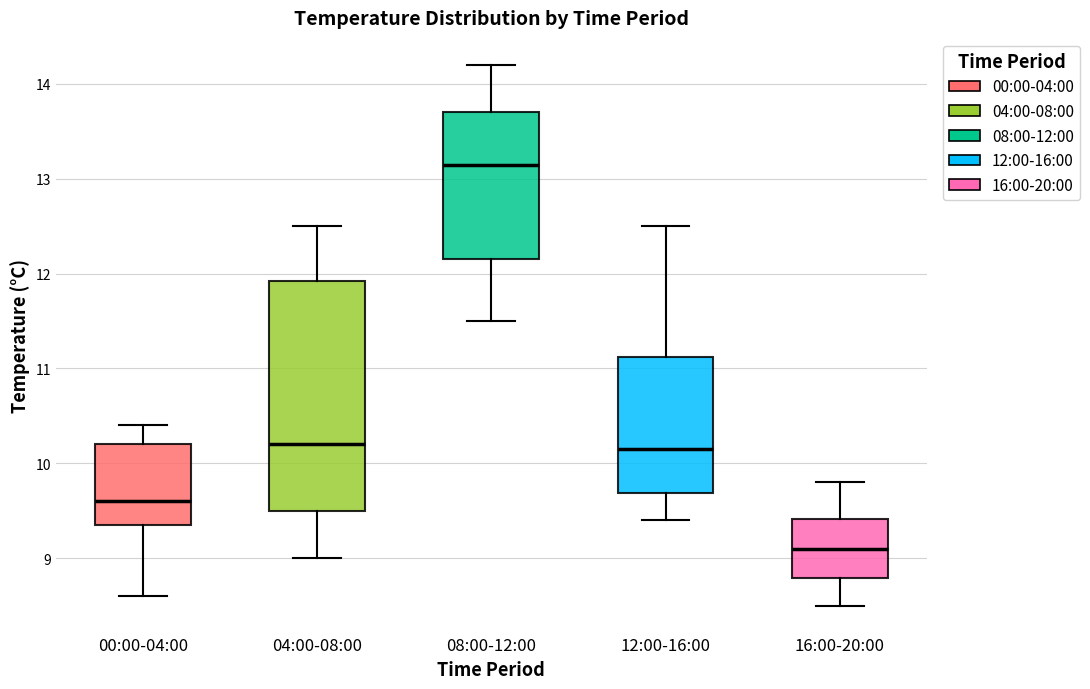

Reading left to right, read every box against the y-axis: the position of its median line, the range the box covers, and the ends of its whiskers. The values are not printed on the chart, so give them approximately, as read against the axis.

00:00-04:00: median 9.6, box 9.4 to 10.2, whiskers 8.6 to 10.4
04:00-08:00: median 10.2, box 9.5 to 11.9, whiskers 9.0 to 12.5
08:00-12:00: median 13.2, box 12.2 to 13.7, whiskers 11.5 to 14.2
12:00-16:00: median 10.2, box 9.7 to 11.1, whiskers 9.4 to 12.5
16:00-20:00: median 9.1, box 8.8 to 9.4, whiskers 8.5 to 9.8